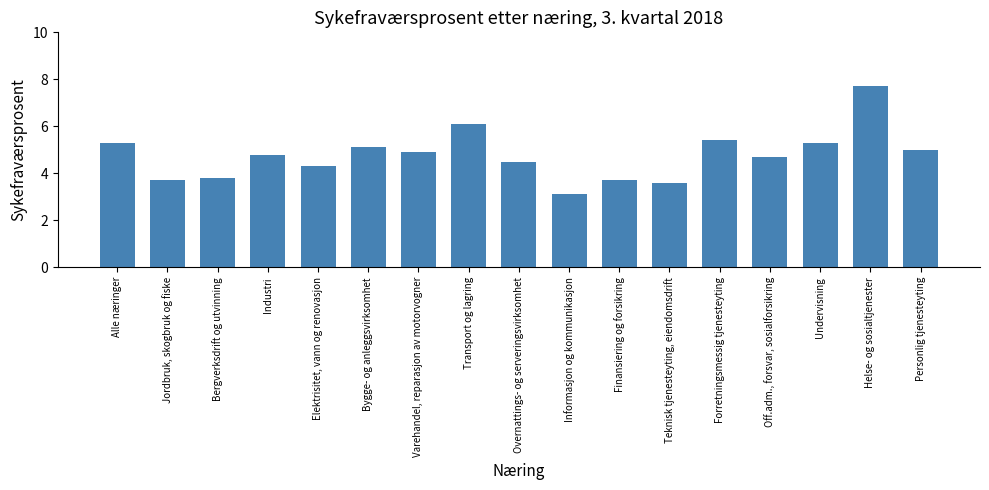

What is the sum of the values at Elektrisitet, vann og renovasjon and Bygge- og anleggsvirksomhet?

9.4